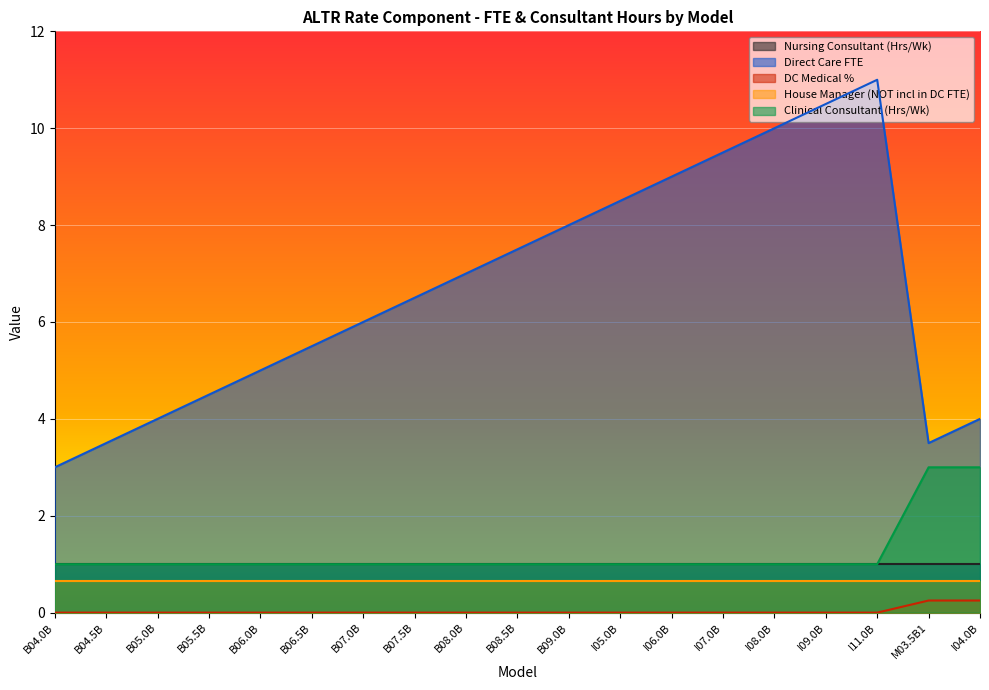

True or false: Direct Care FTE and DC Medical % intersect in this chart.

False